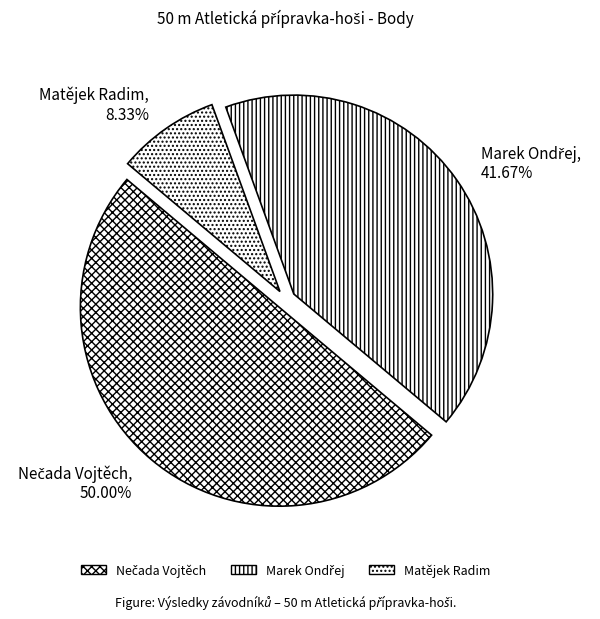

True or false: Matějek Radim accounts for 19% of the total.

False